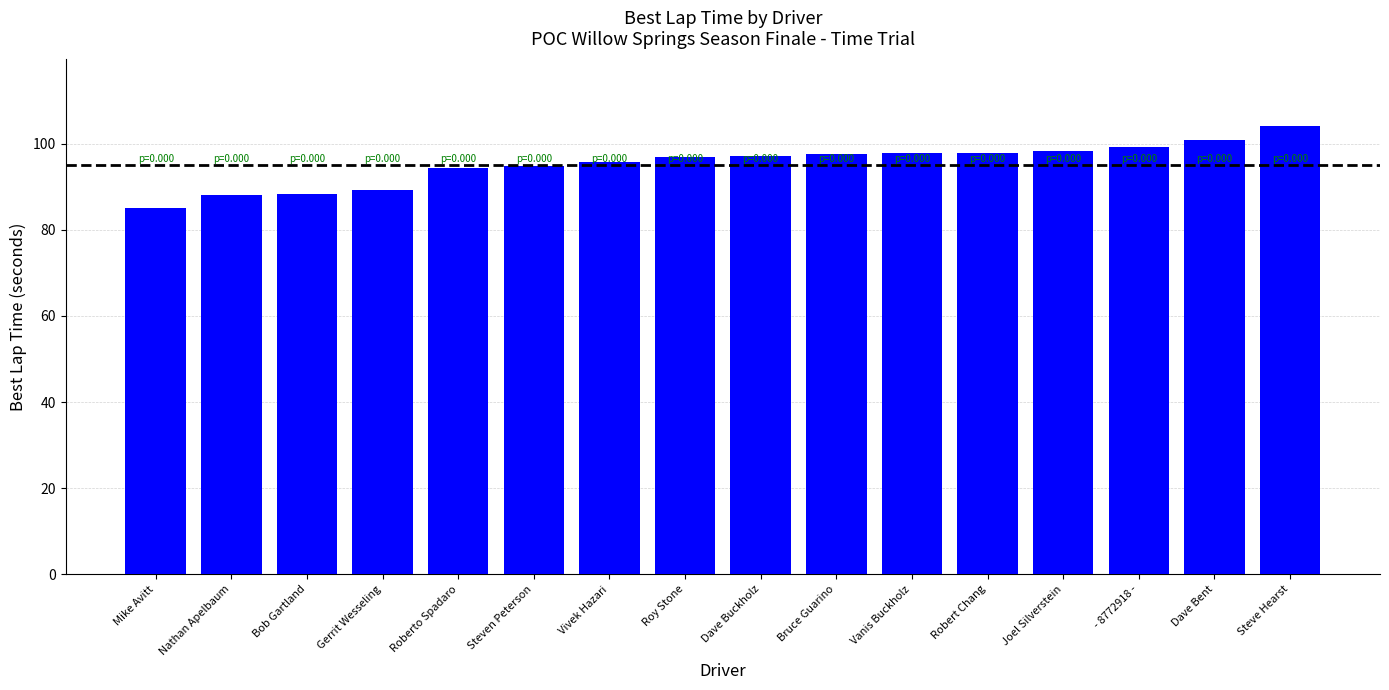

What is the sum of the values at Dave Buckholz and Mike Avitt?

182.3